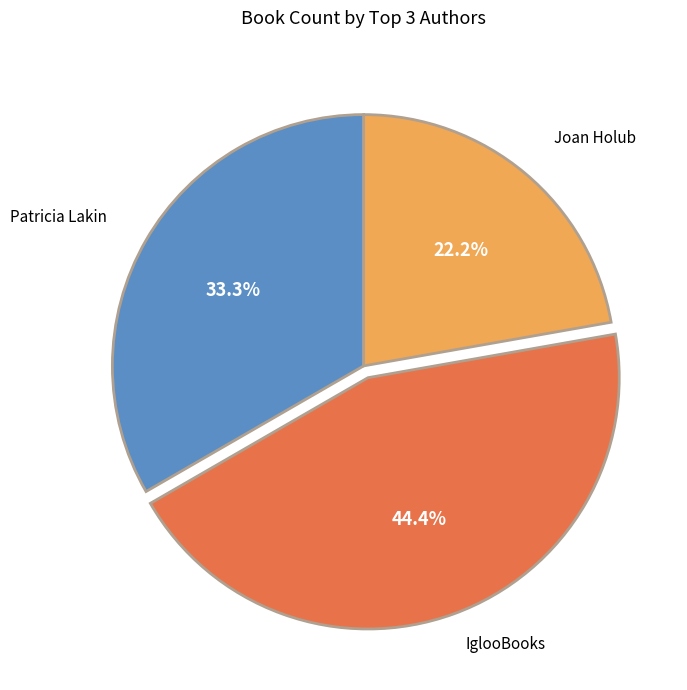

Does any single category account for the majority?

No